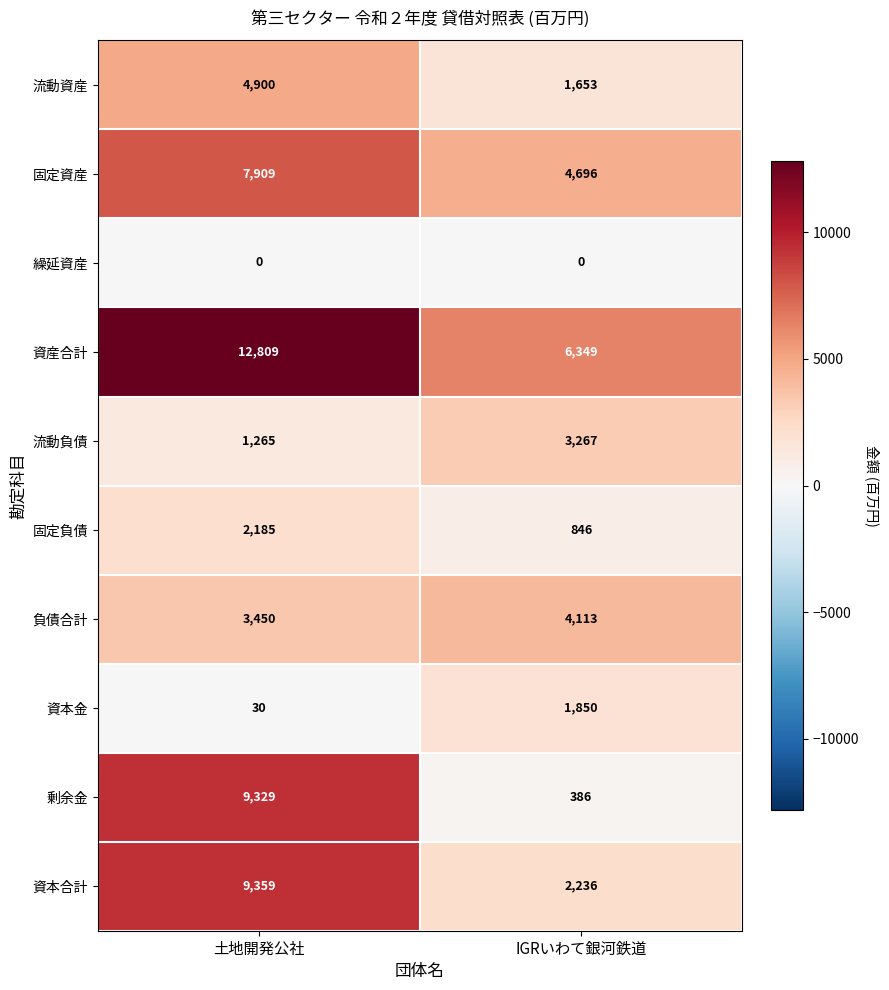

What is the average value of the 剰余金 series?

4858